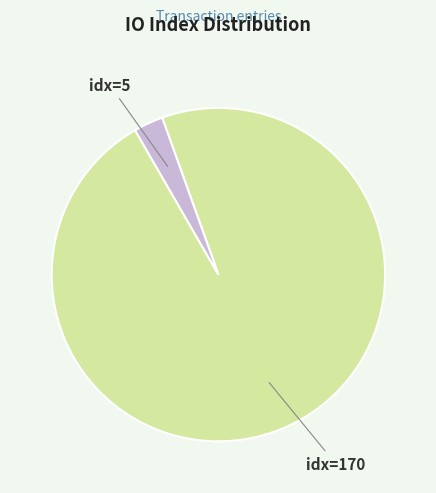

How many slices are in this pie chart?

2